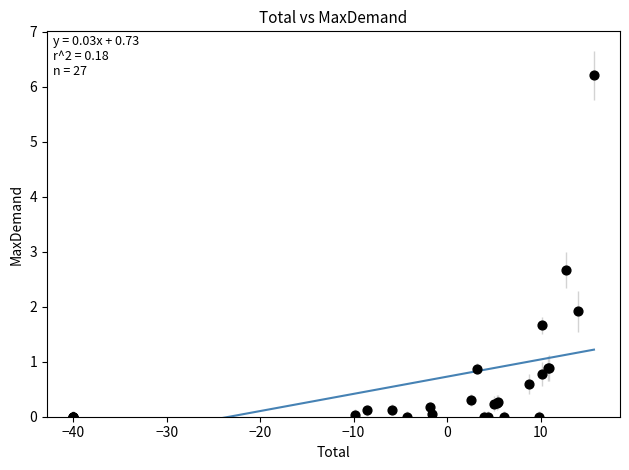

What Y value in the scatter plot is closest to 3?

2.7